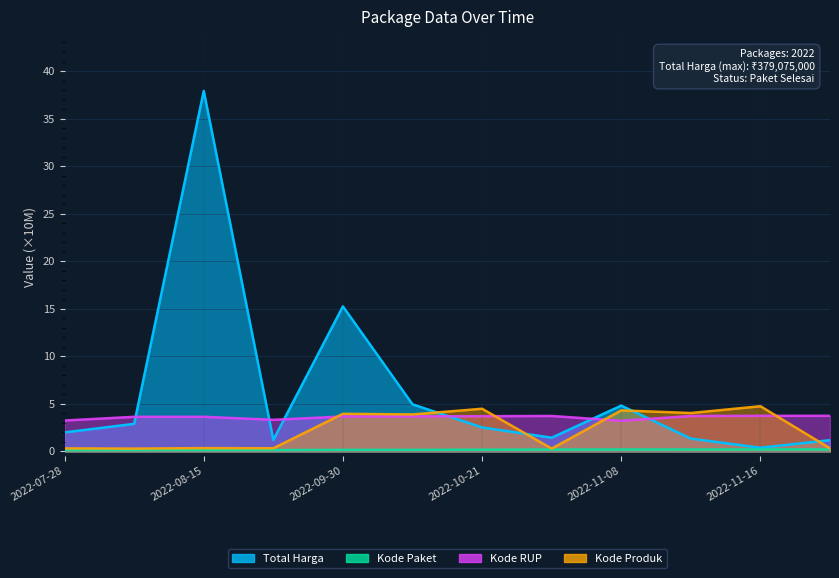

Does the chart display data point markers on the line(s)?

No